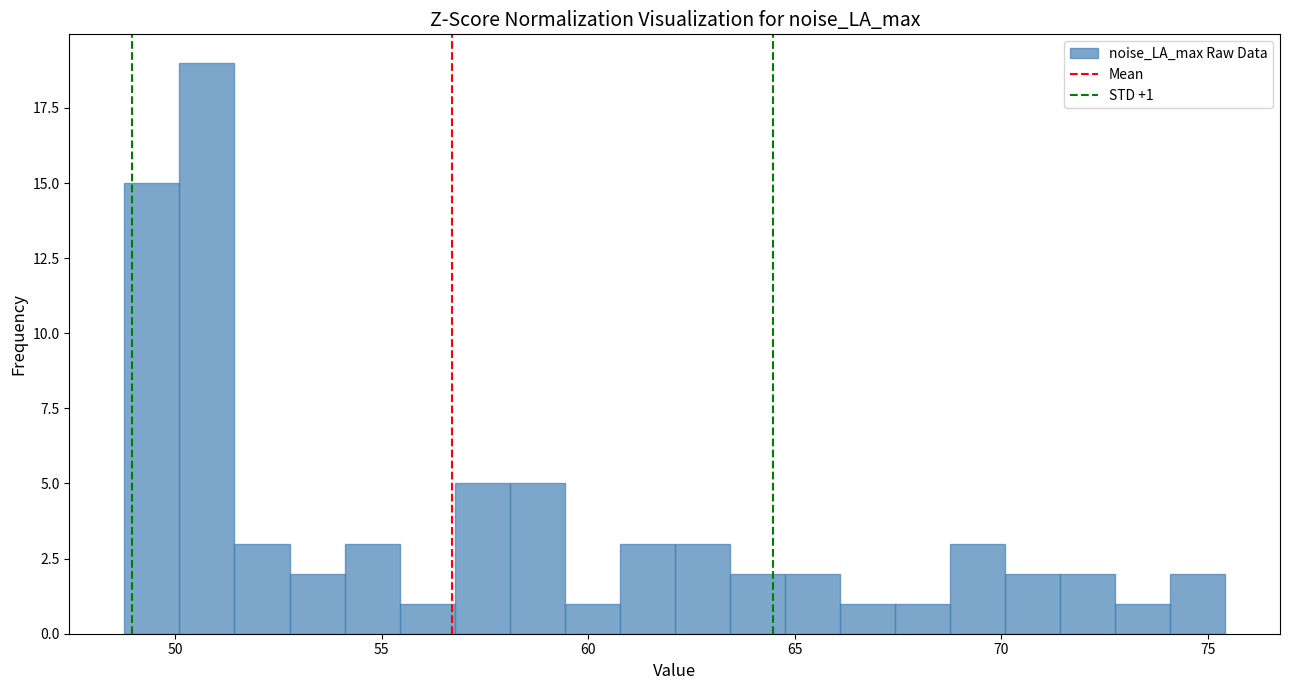

Read against the x-axis, roughly where is the centre of the tallest bar?

51.0